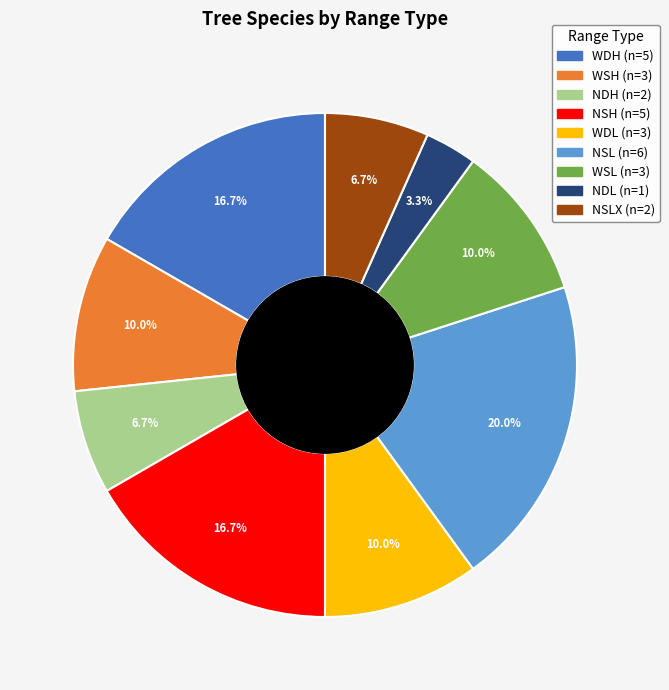

To the nearest percent, what is the difference between the largest and smallest slice percentages?

17%